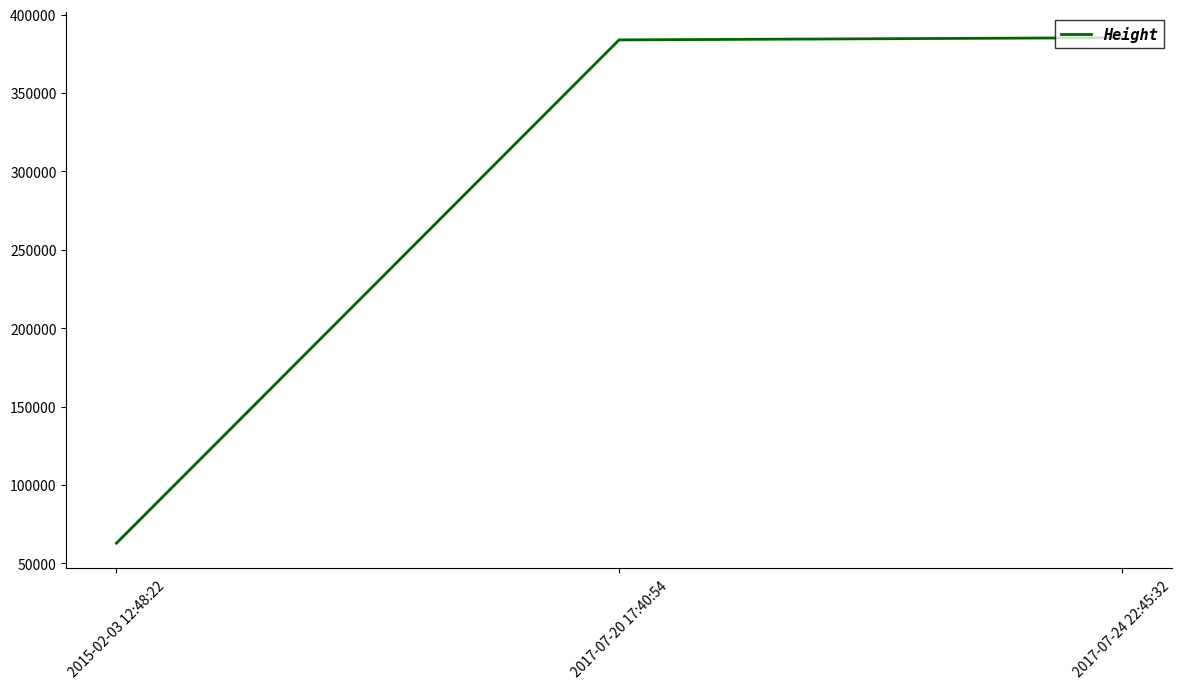

What is the difference between the maximum and minimum values?

322318